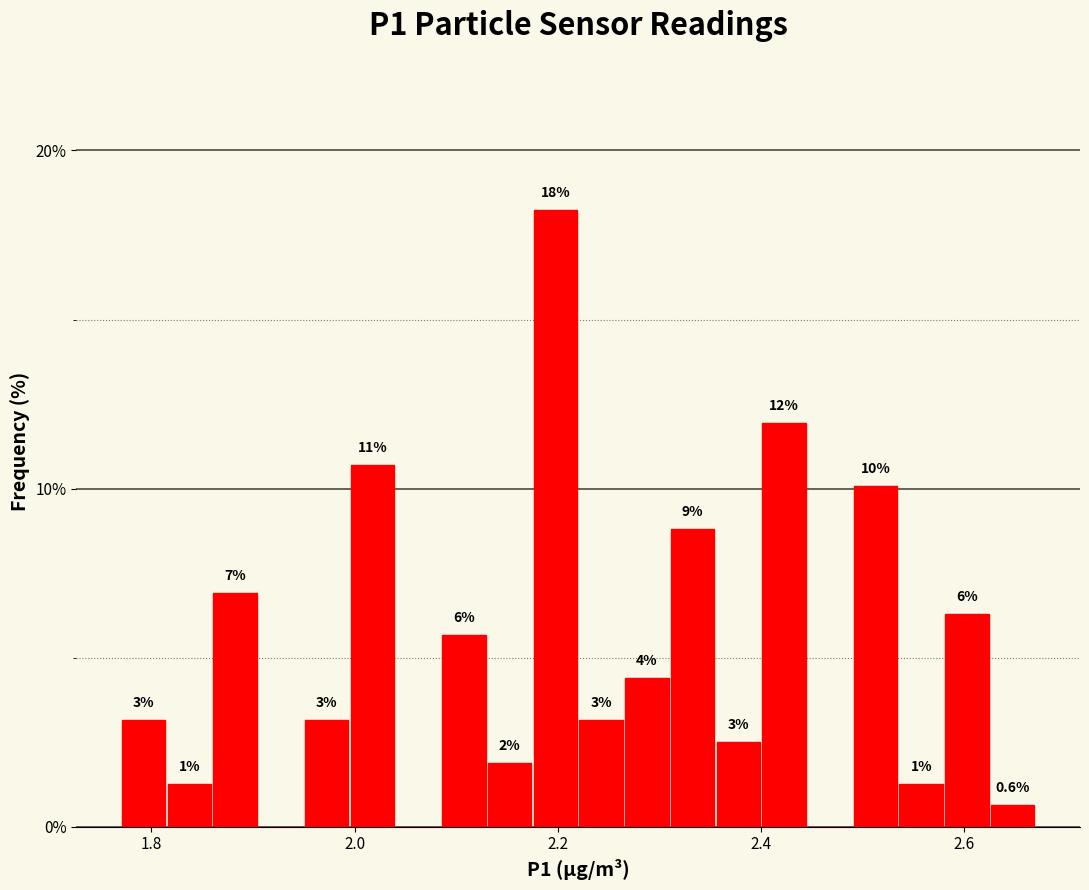

Read against the x-axis, roughly where is the centre of the tallest bar?

2.20